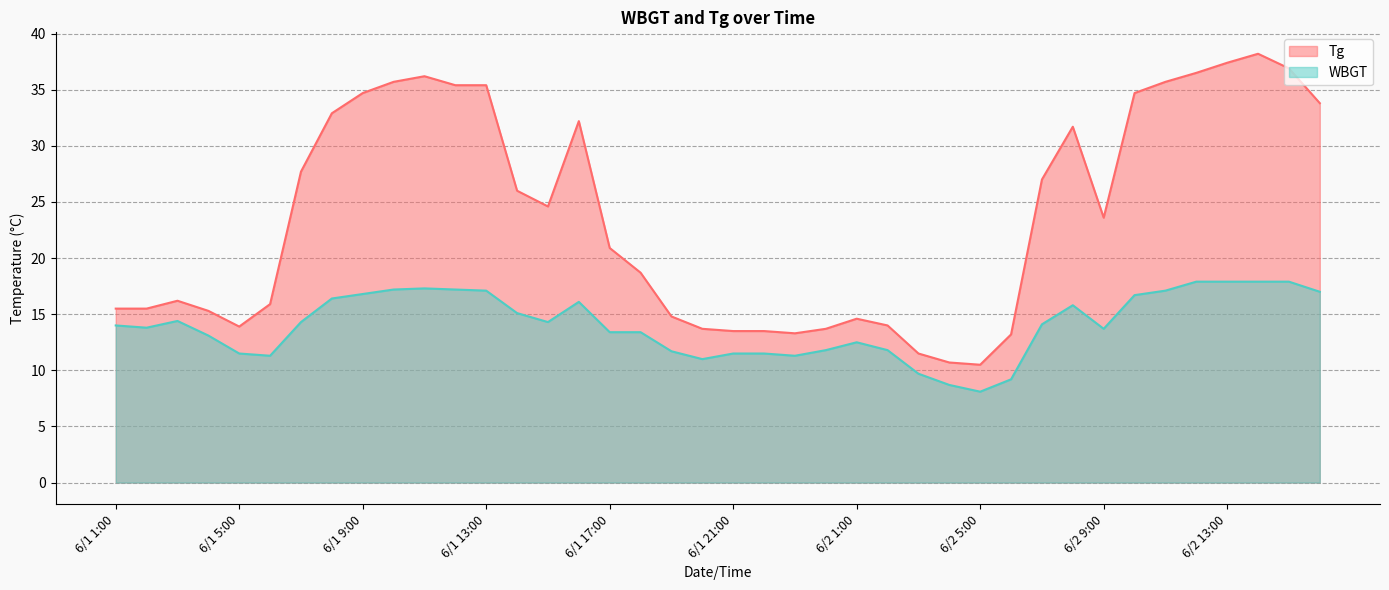

What are all the series names shown in the legend?

Tg, WBGT